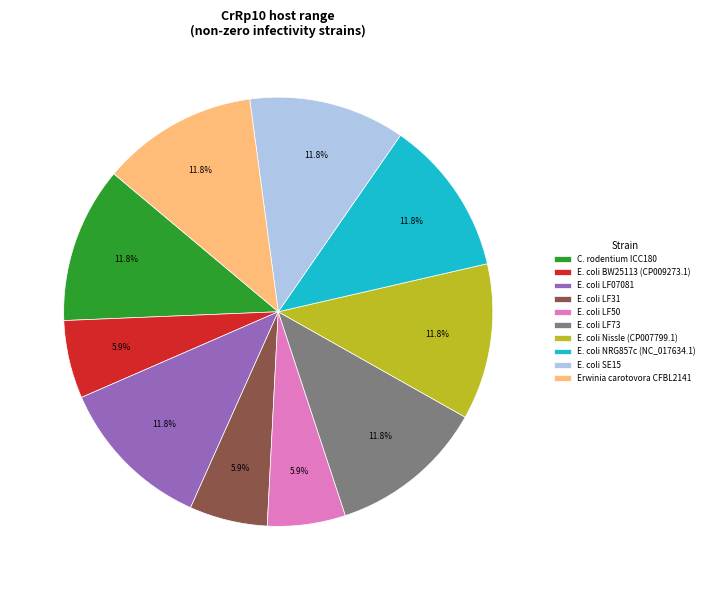

Is there a majority slice in this chart?

No